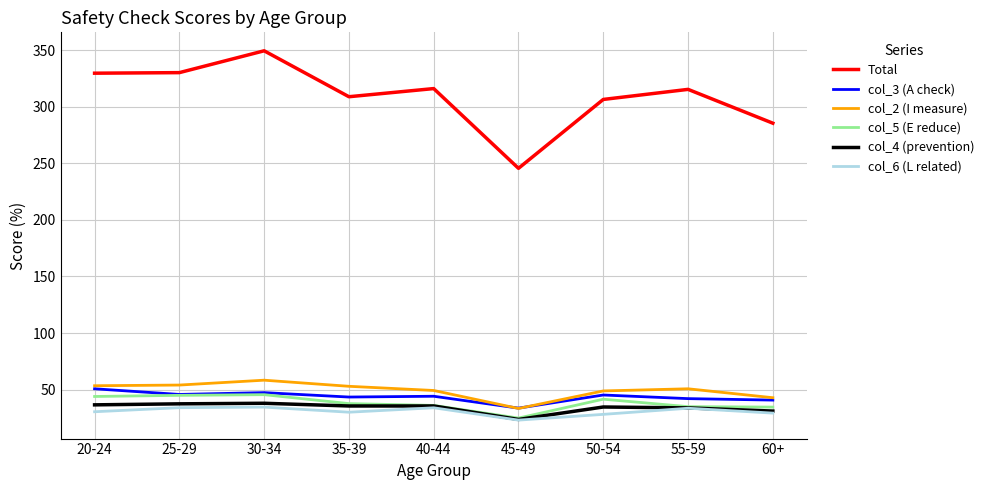

Which series has the largest total across all categories?

Total